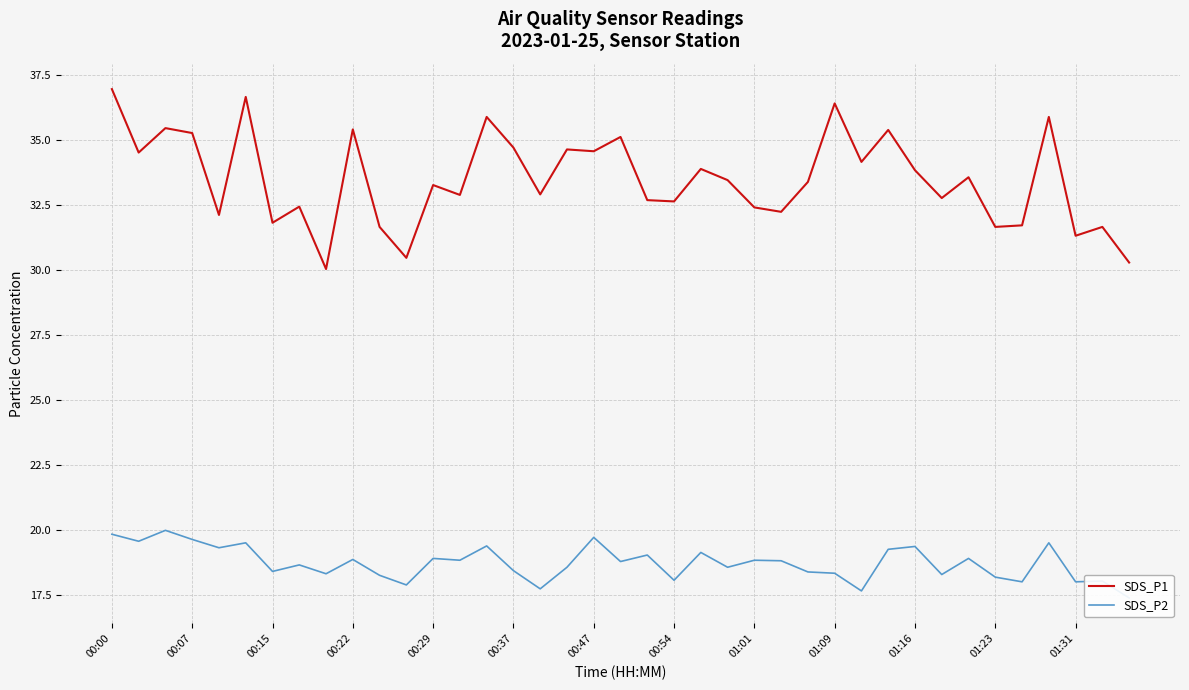

Rank the series by their average value, from lowest to highest.

SDS_P2, SDS_P1